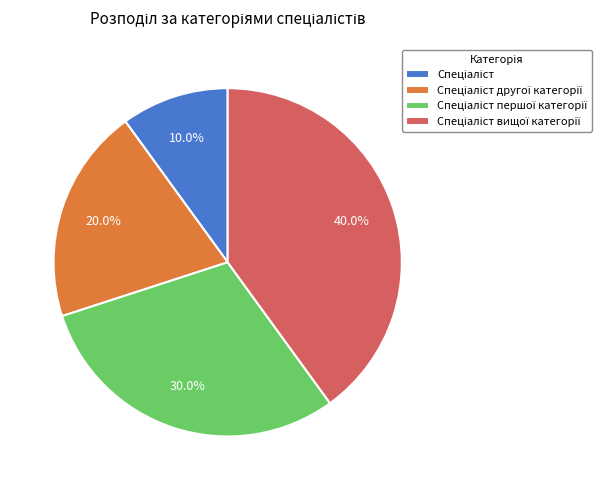

Is there a majority slice in this chart?

No